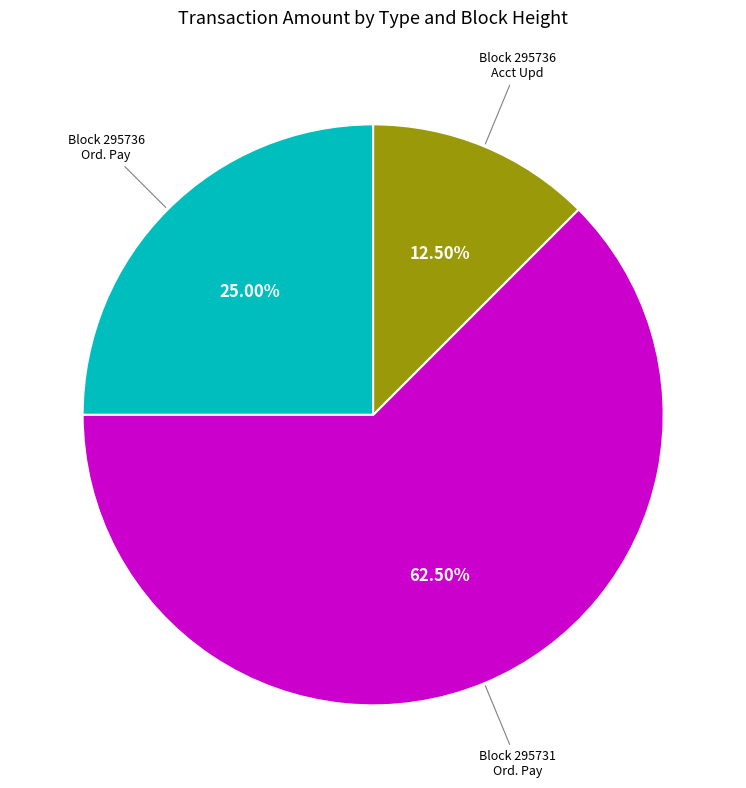

To the nearest percent, what is the average slice percentage?

33%